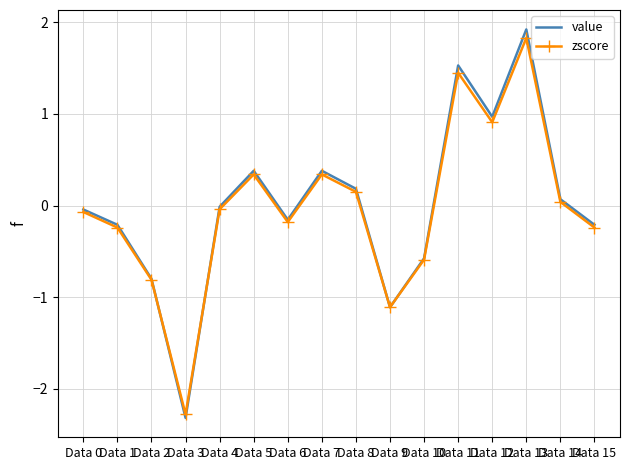

What is the approximate value of value at Data 12?

1.0